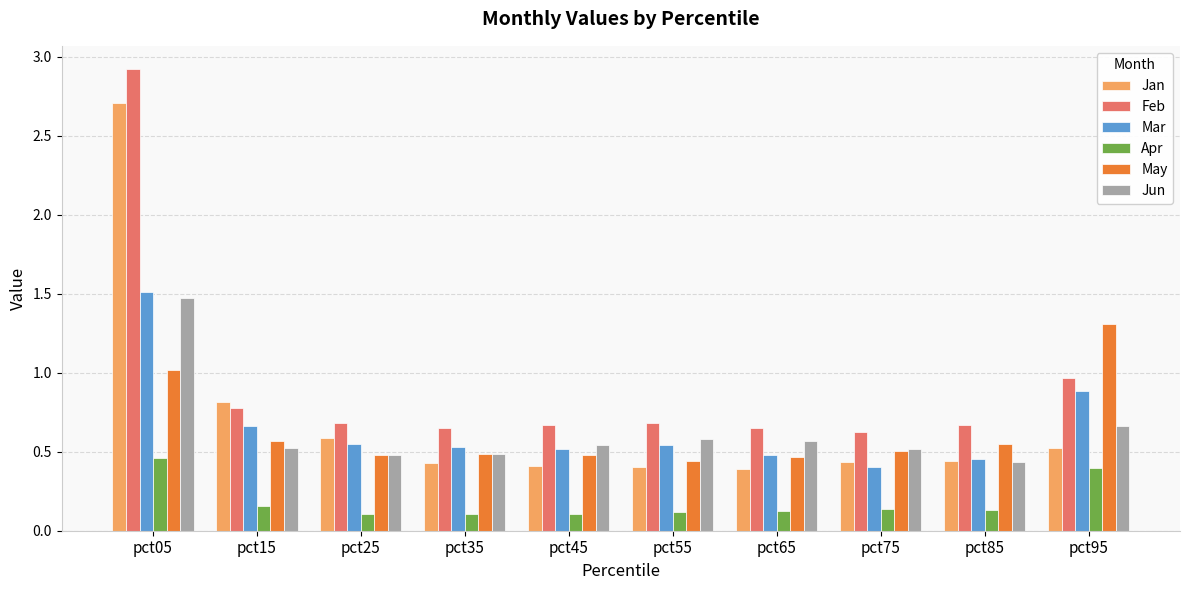

Rank the series by their maximum value, from highest to lowest.

Feb, Jan, Mar, Jun, May, Apr